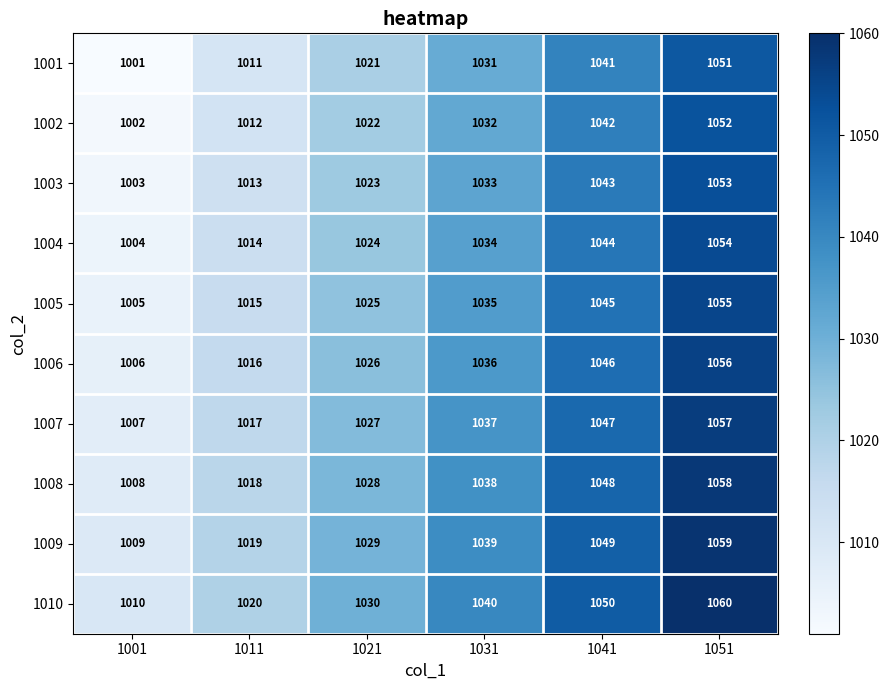

The 1003 series shows 1013 at 1011. True or false?

True